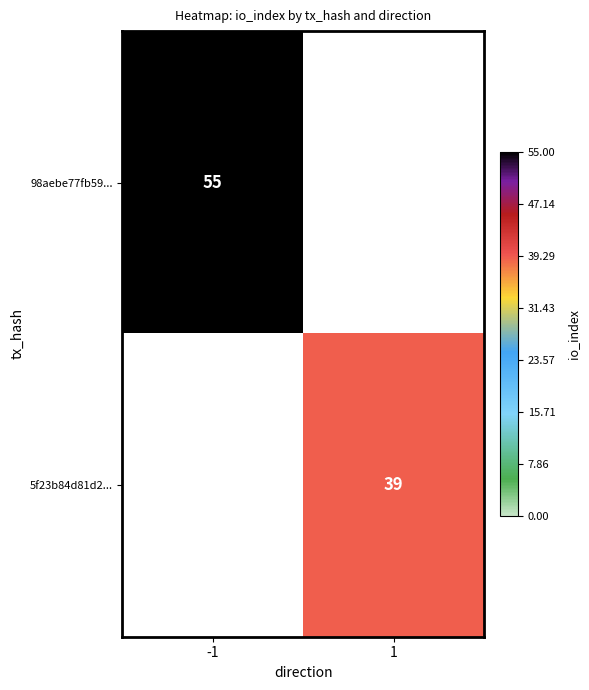

The 5f23b84d81d2... series shows 39 at 1. True or false?

True